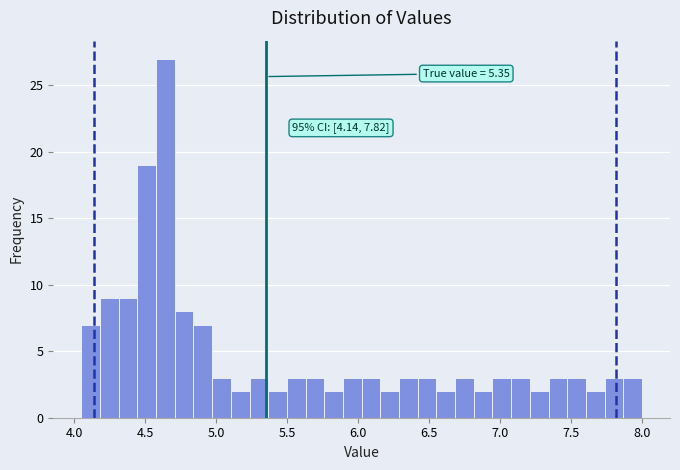

Around what value on the x-axis is the tallest bar? Give the approximate position of its centre, as read against the axis.

4.65